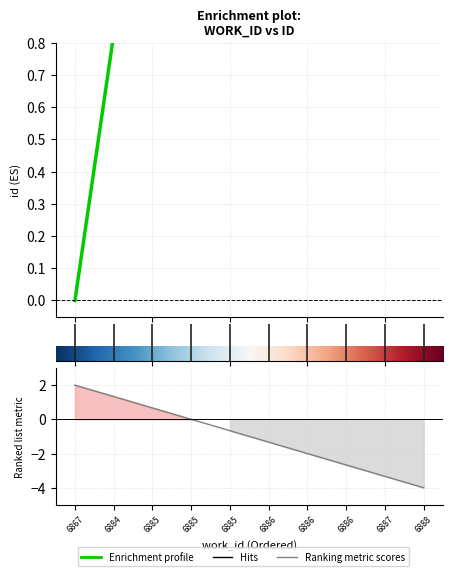

Read the value at 6886.

0.9